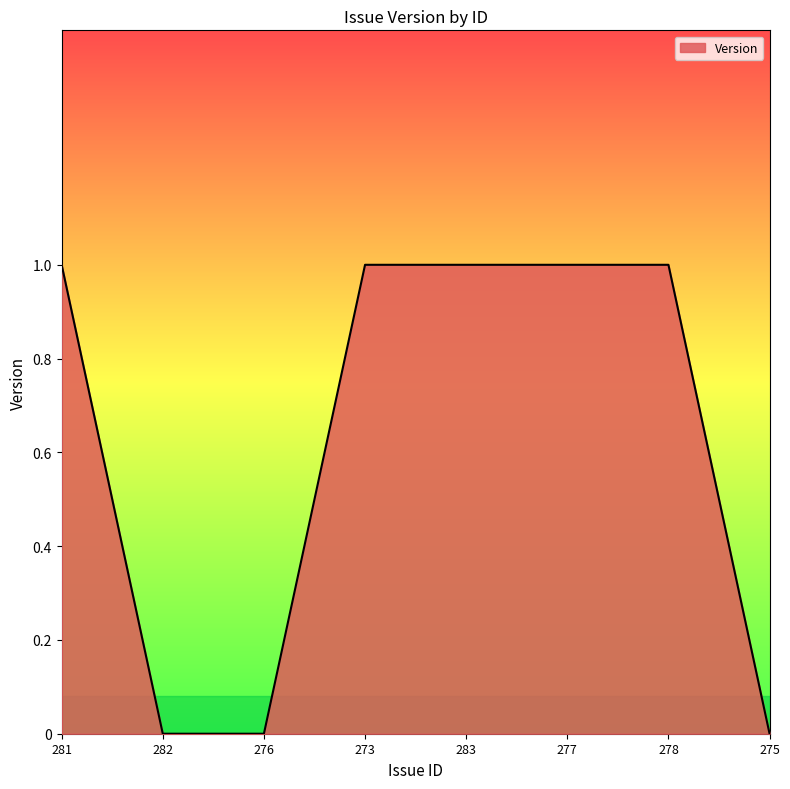

Reading left to right, list all the values displayed in this chart.

281=1	282=0	276=0	273=1	283=1	277=1	278=1	275=0